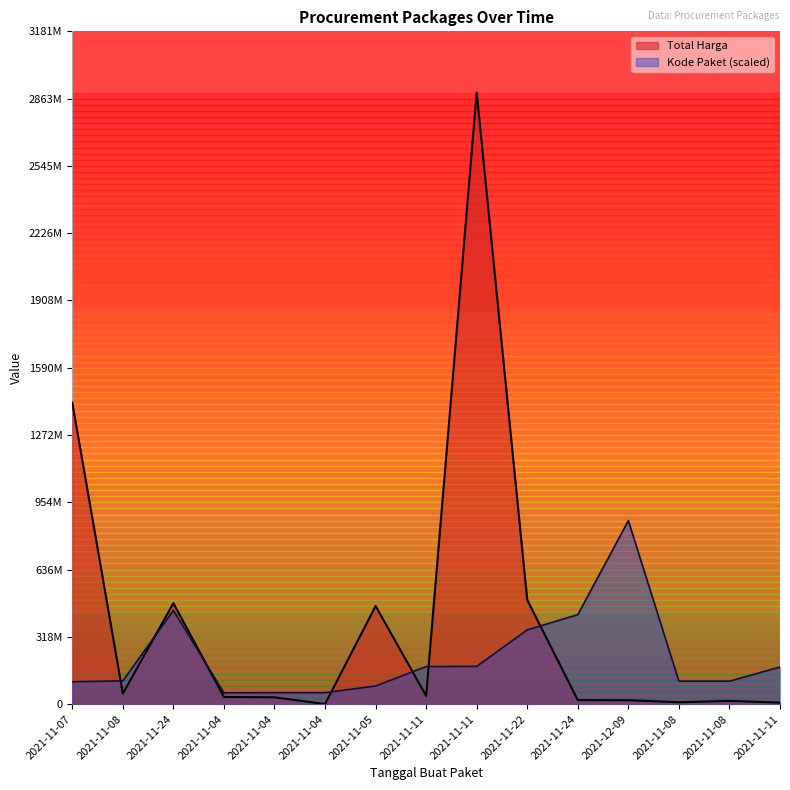

At which category is the sum across all series the highest?

2021-11-11